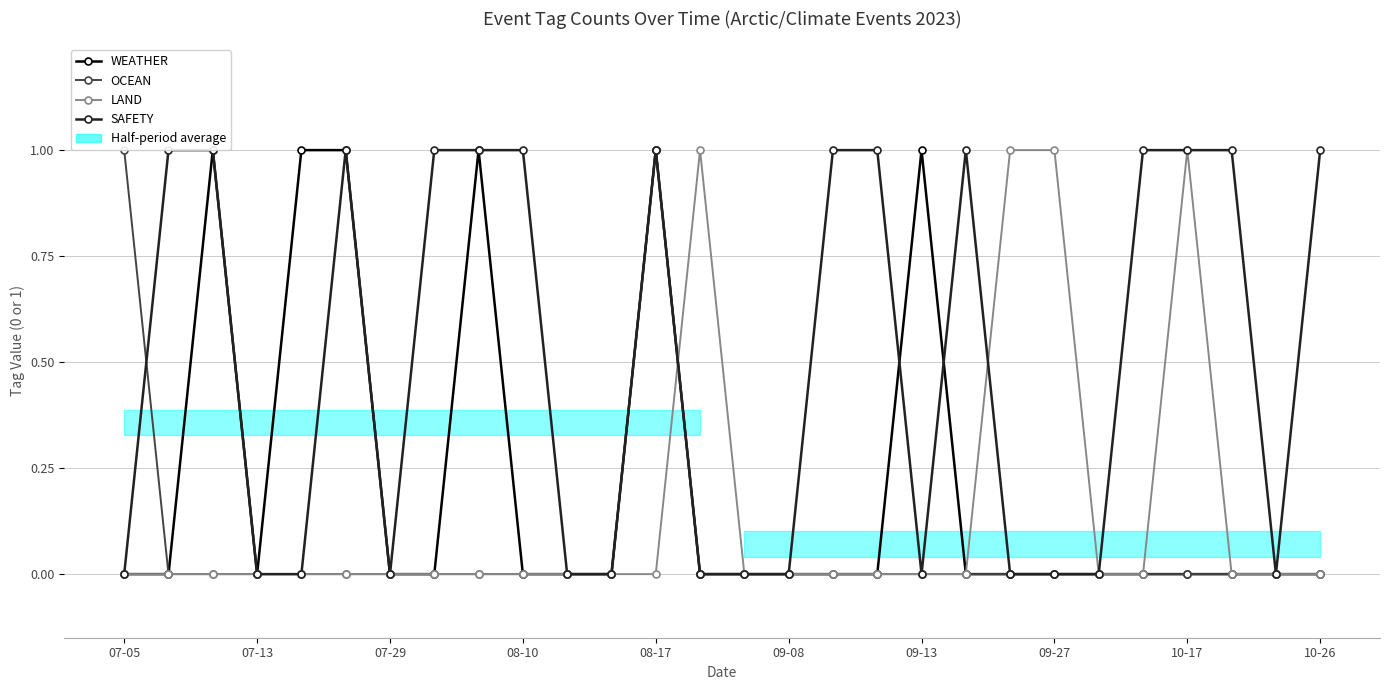

At which category does OCEAN reach its first local peak?

08-17